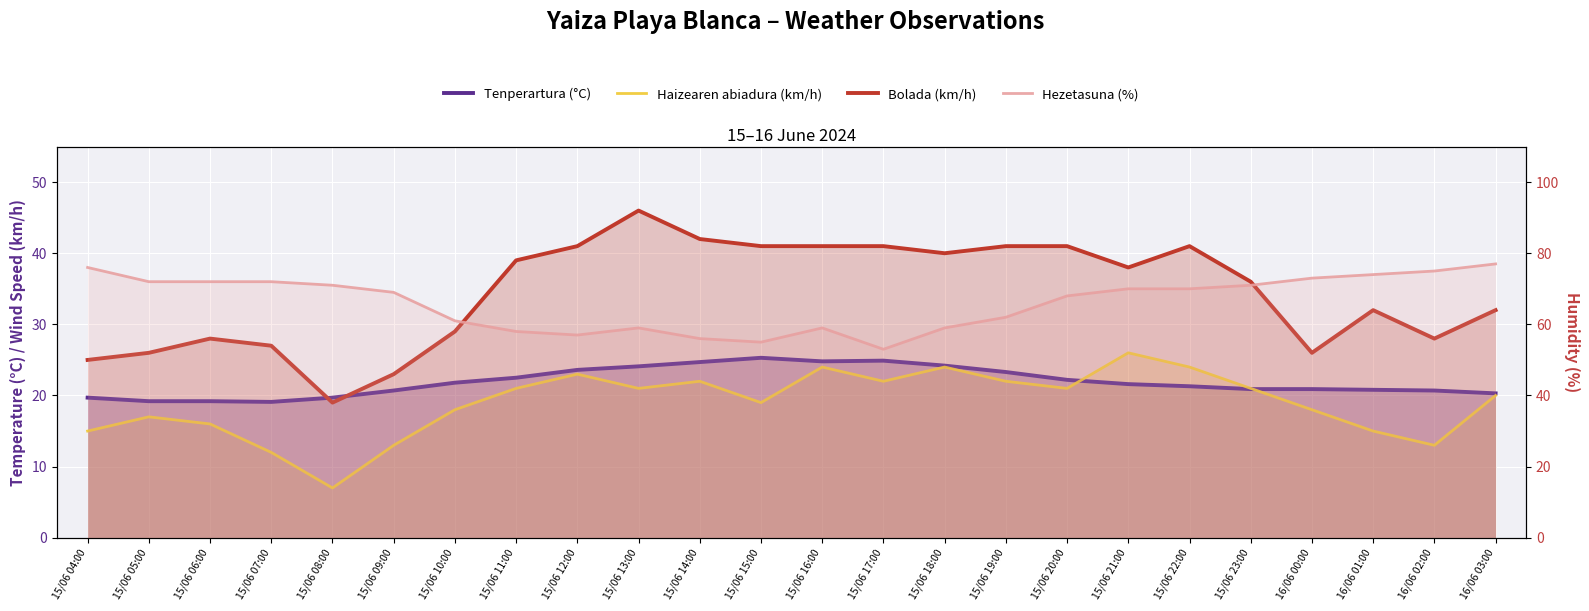

Which category has the highest value across all series?

16/06 03:00